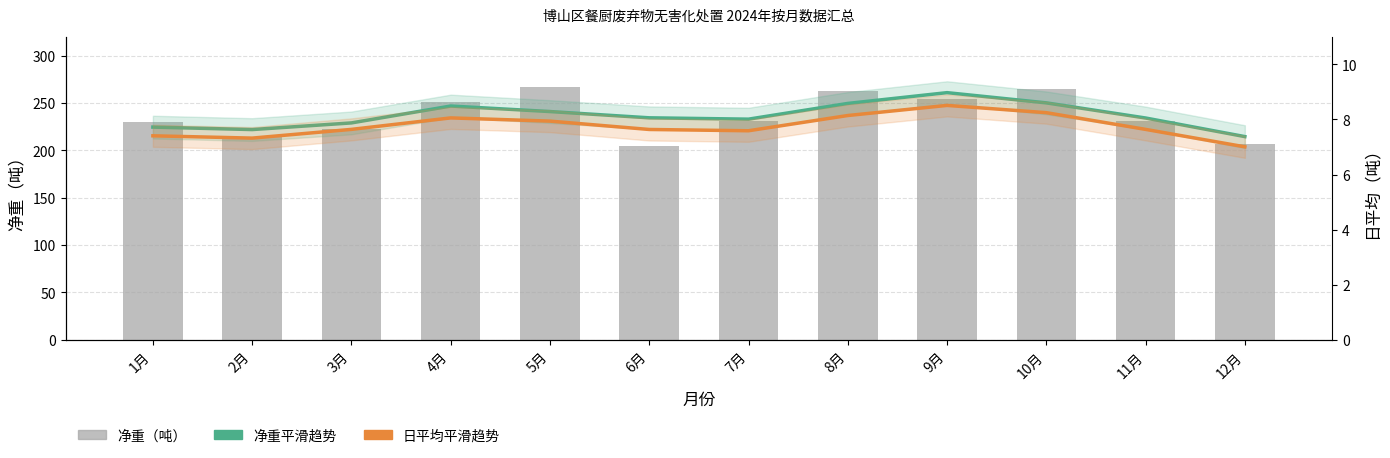

What is the sum of the 净重平滑趋势 values at 1月 and 11月?

458.9